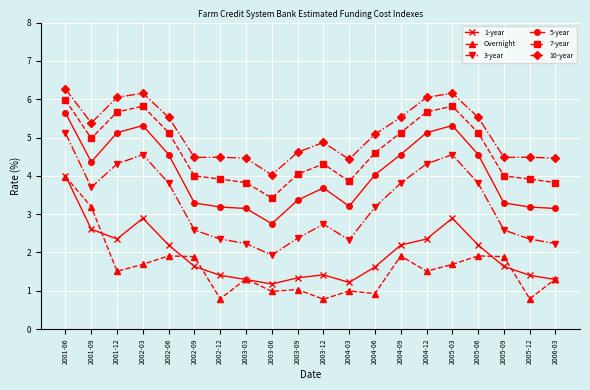

What is the label of the 16th point from the left?

2005-03